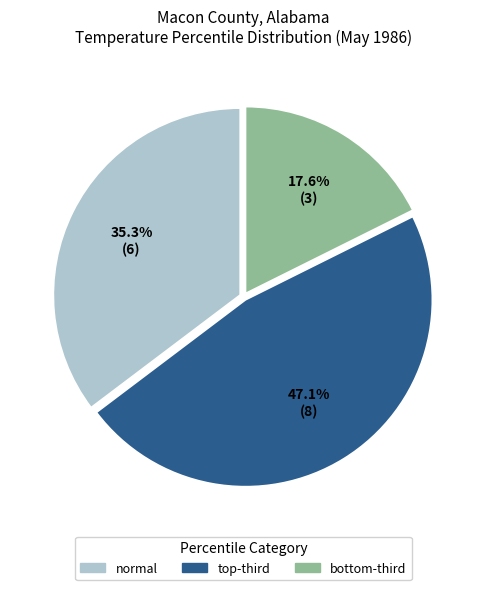

How many segments does this pie chart have?

3